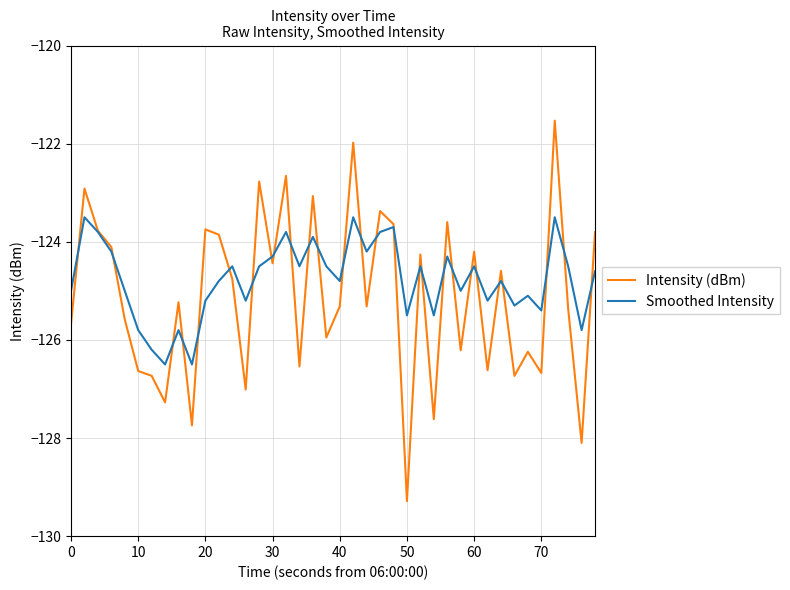

What is the minimum value for Smoothed Intensity?

-126.5